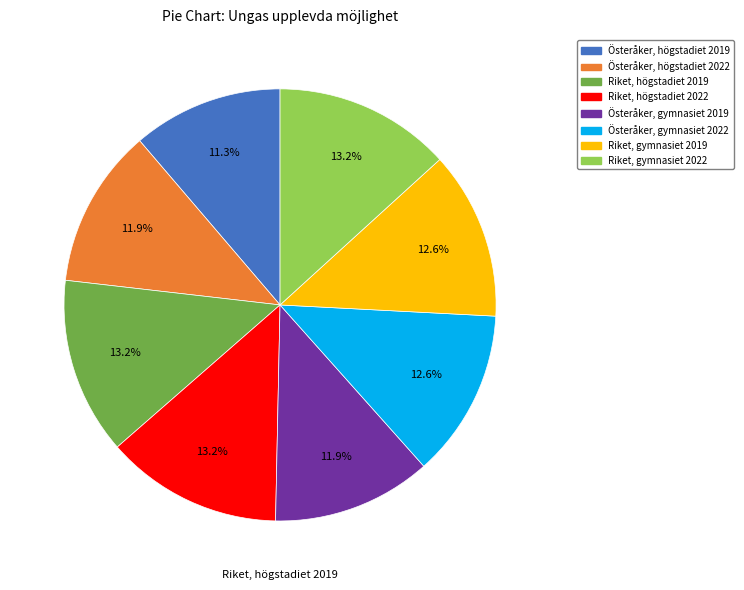

Does Riket, gymnasiet 2022 account for over 50% of the chart?

No